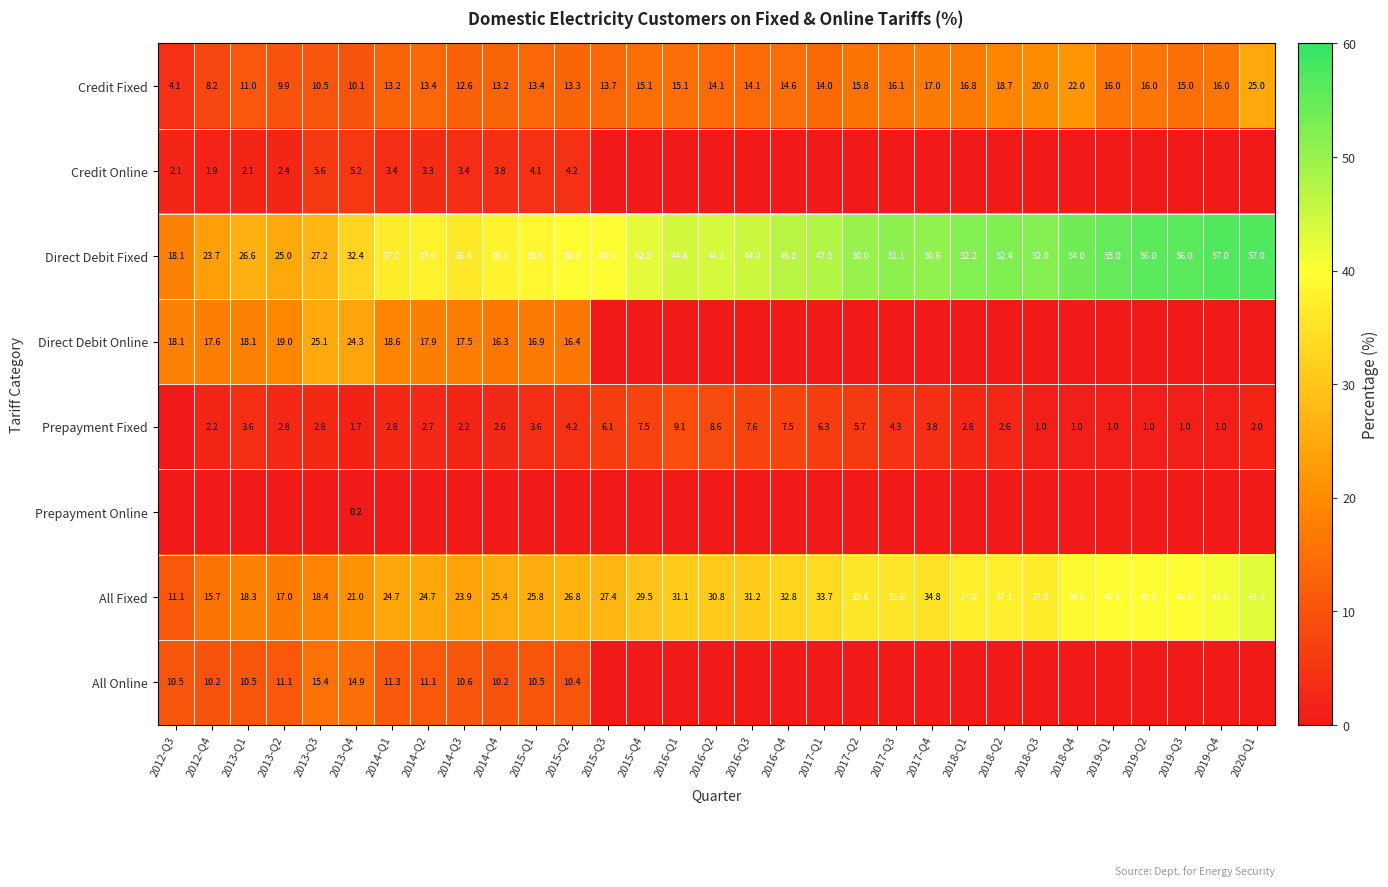

Which series has the largest total across all categories?

Direct Debit Fixed